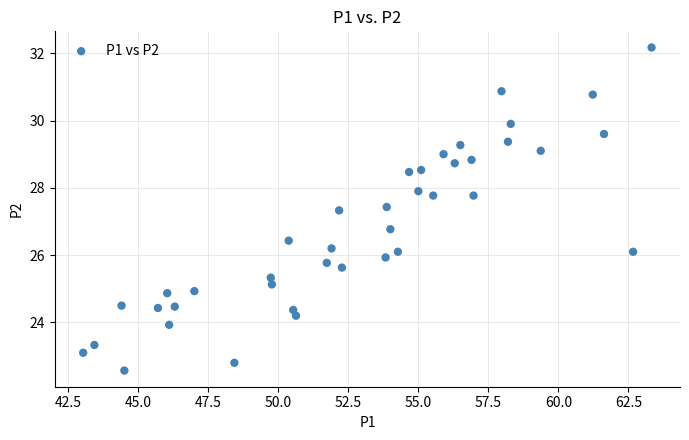

What is the range of X values (max minus min)?

20.3